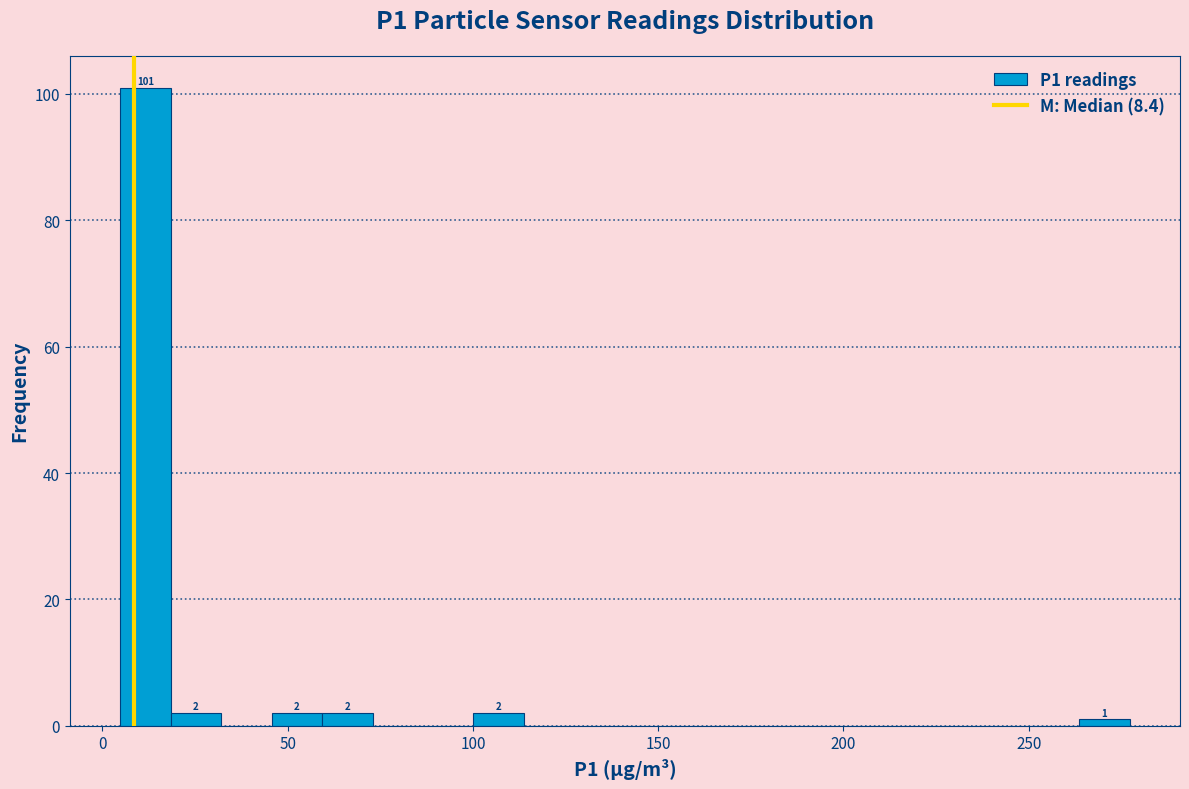

Read against the x-axis, roughly where is the centre of the tallest bar?

10